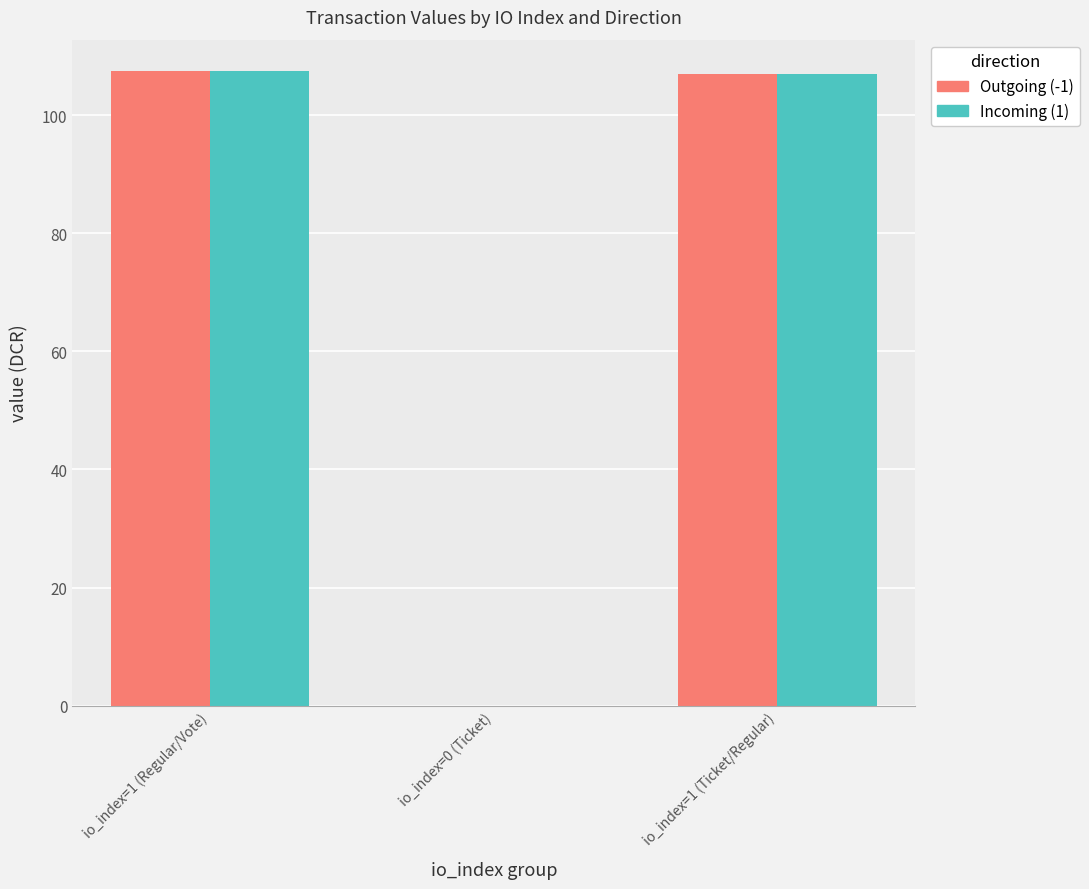

What is the total value across all series at io_index=1 (Regular/Vote)?

214.8